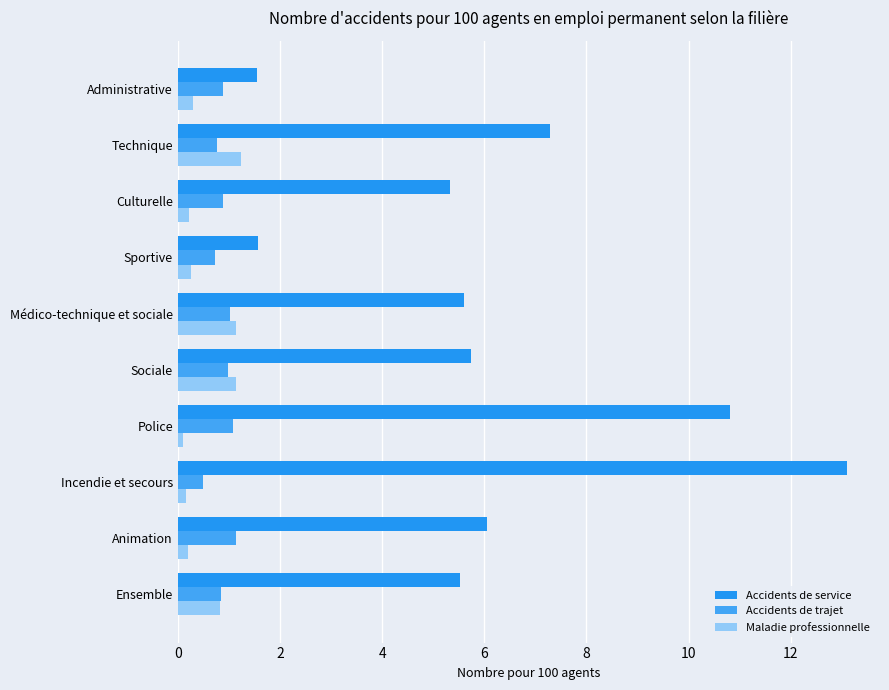

How many series are shown in this chart?

3